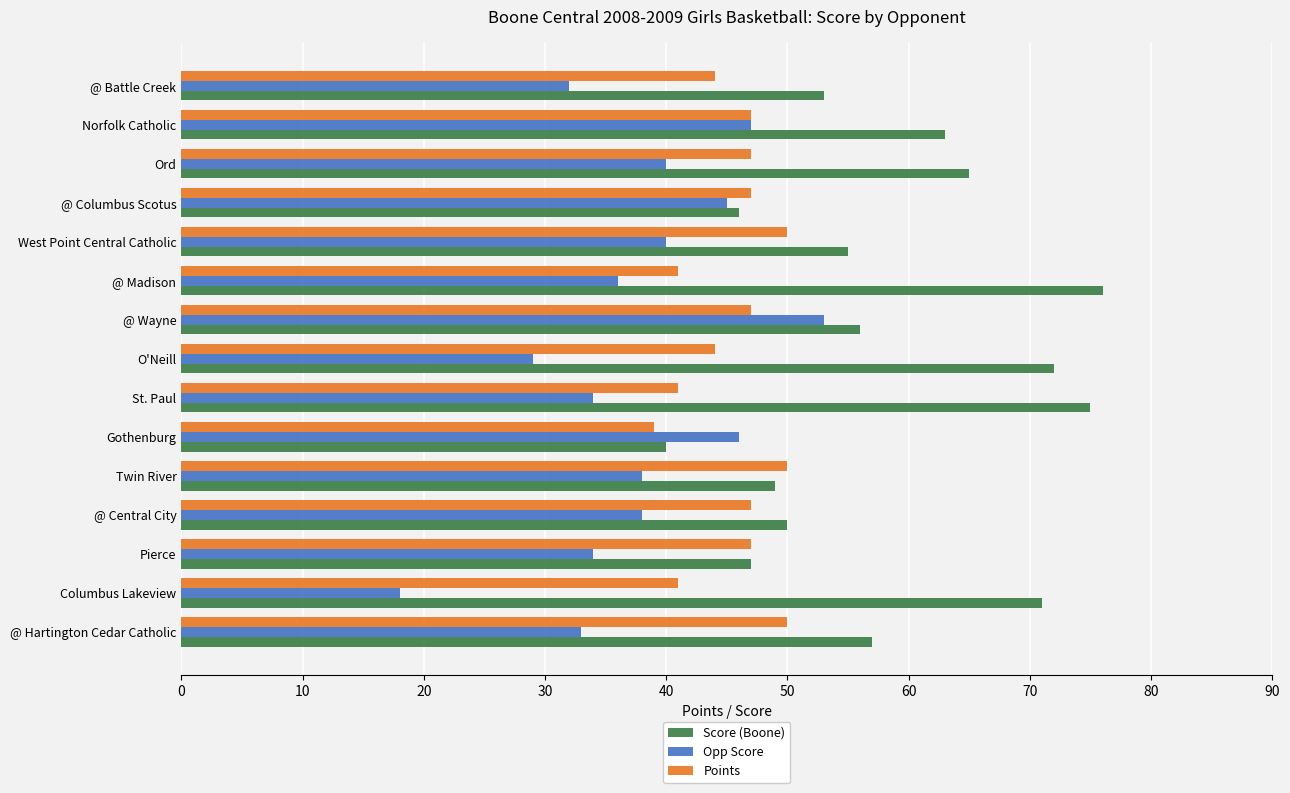

What is the approximate value of Score (Boone) at O'Neill, to the nearest 10?

70